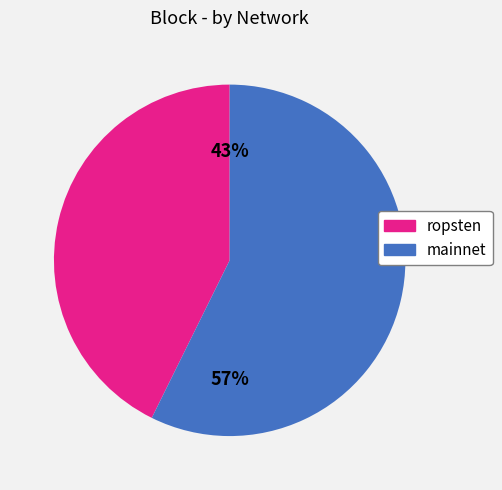

Which category accounts for the majority?

mainnet